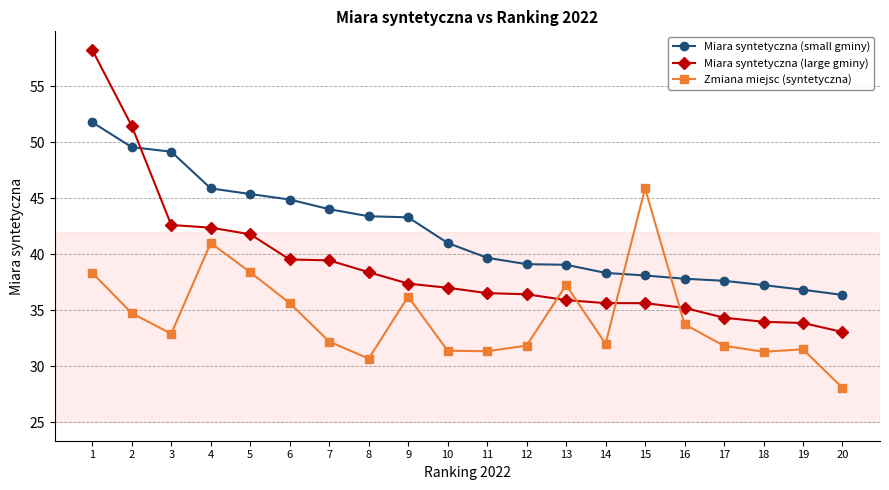

Which series has the largest total across all categories?

Miara syntetyczna (small gminy)